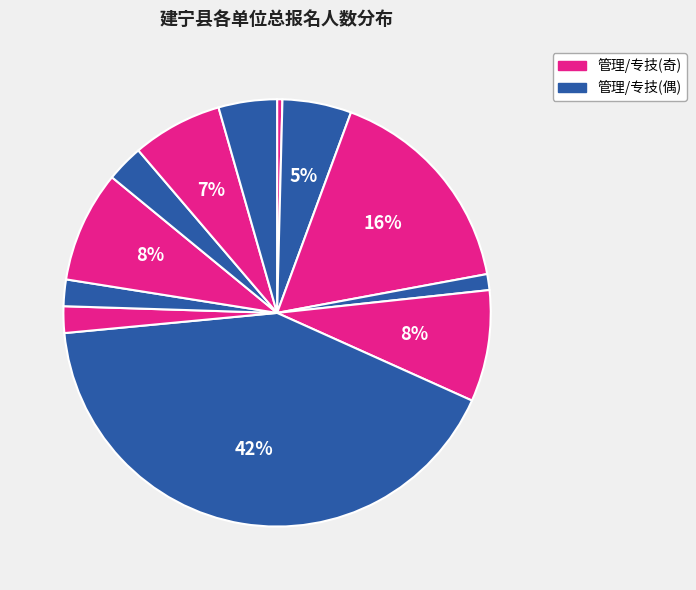

How many slices are in this pie chart?

12